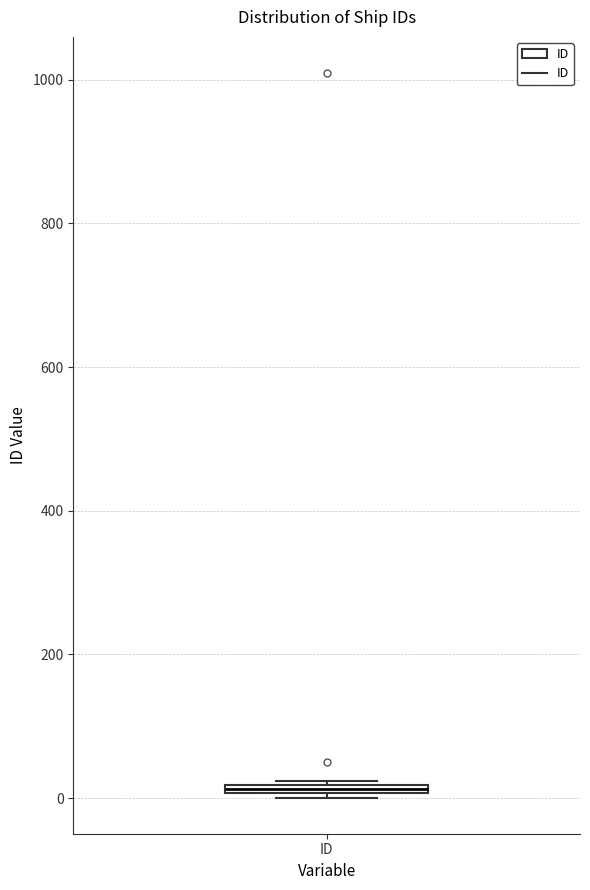

Where is the upper edge of the box for ID on the y-axis? The values are not printed on the chart, so give them approximately, as read against the axis.

20